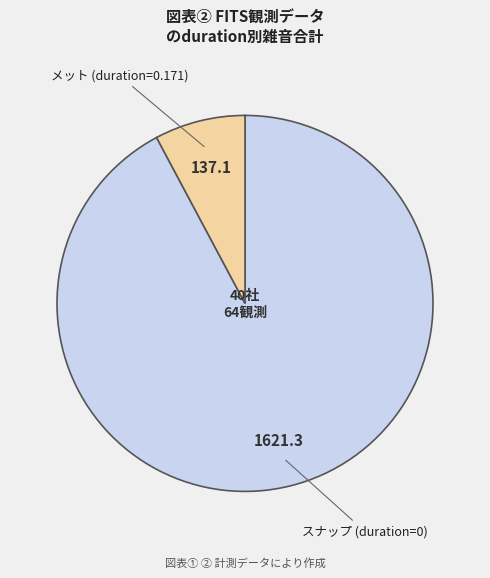

Is it true that スナップ (duration=0) is 92% of the pie?

True